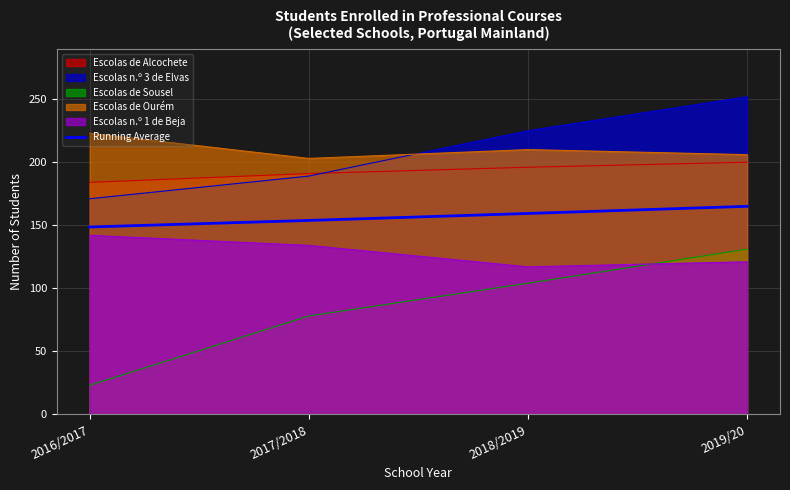

What is the sum of the values at 2017/2018 and 2018/2019?

313.1